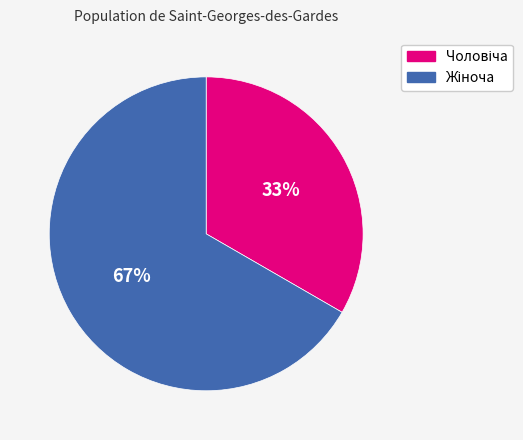

Is there a majority slice in this chart?

Yes